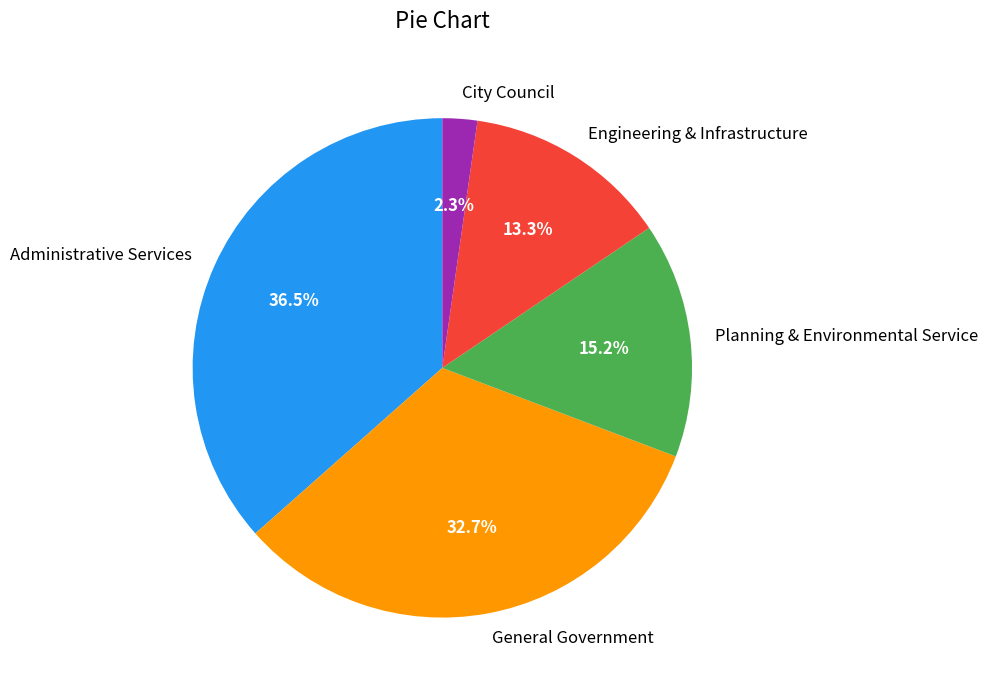

How many segments does this pie chart have?

5